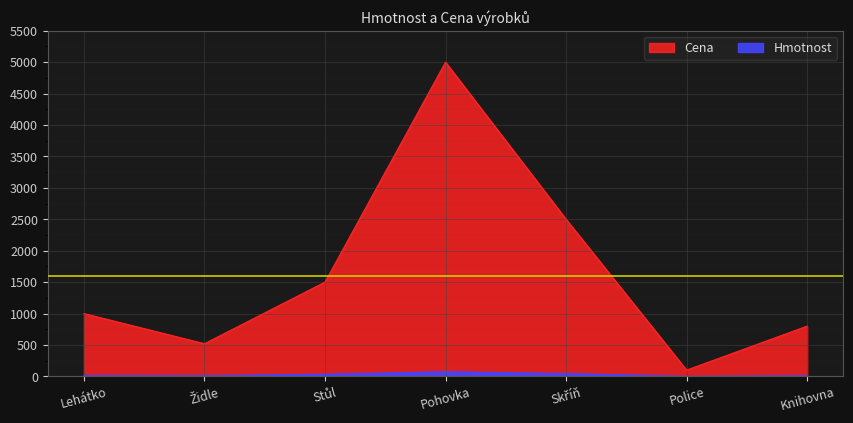

Where is the first local maximum for Cena?

Pohovka